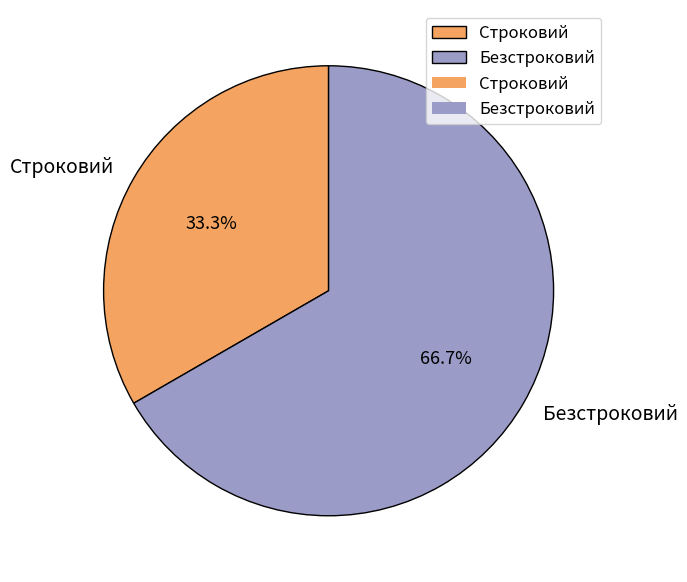

What percentage is the Безстроковий slice, to the nearest percent?

67%